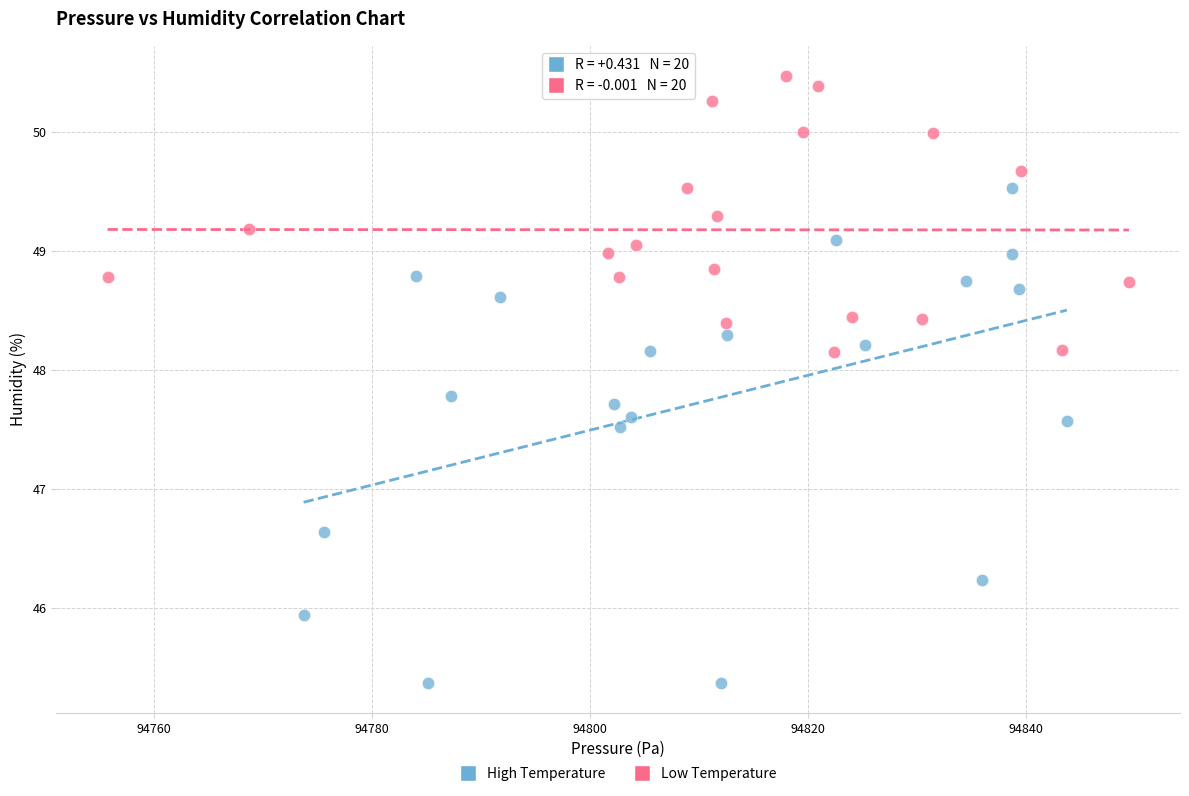

Which series has the largest Y range (max minus min)?

High Temperature